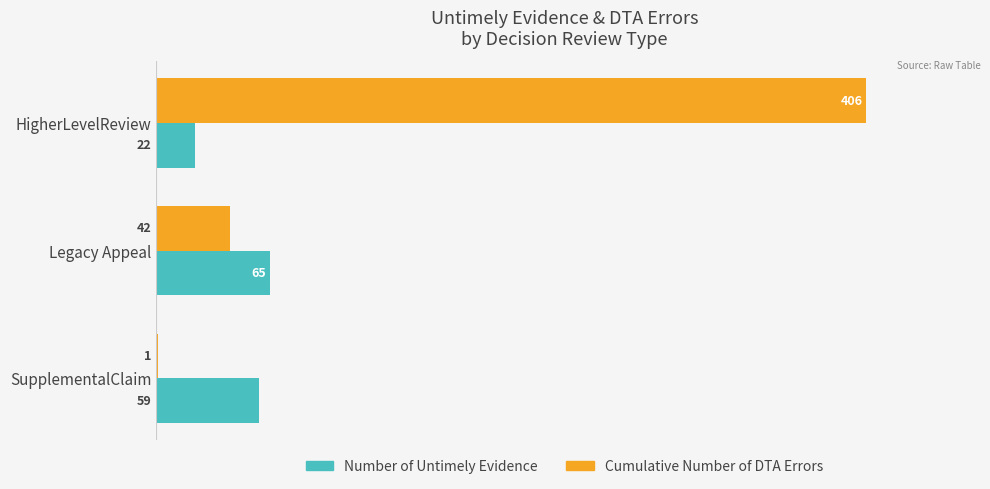

Which series changed the most between Legacy Appeal and SupplementalClaim?

Cumulative Number of DTA Errors